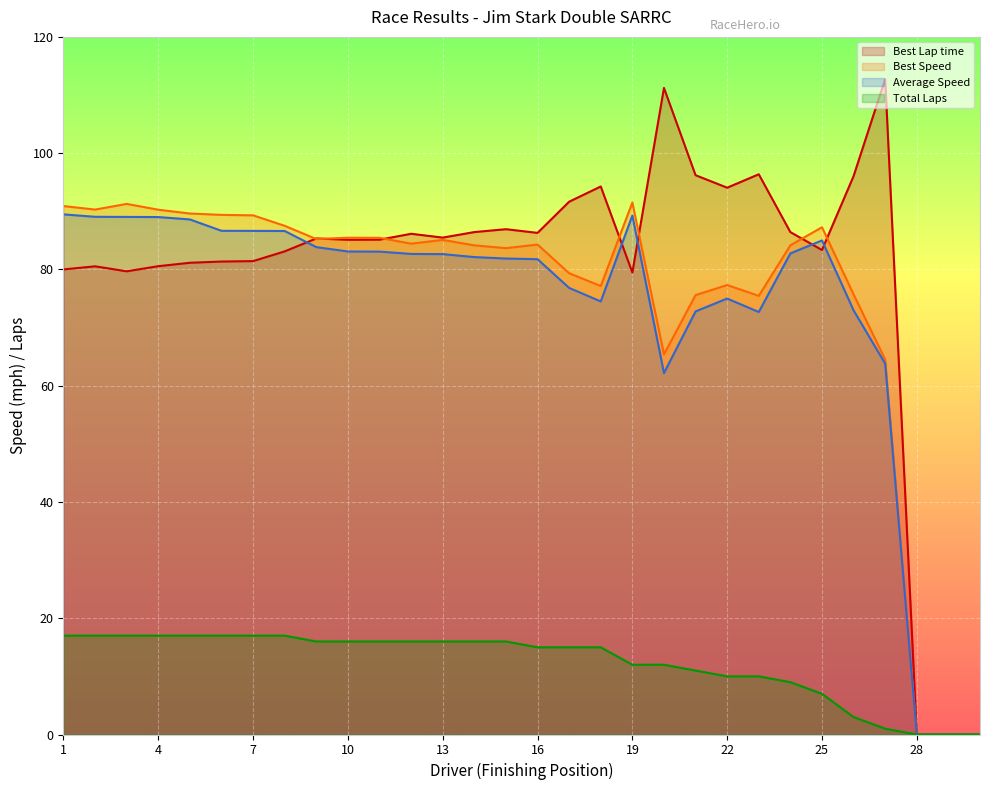

At 22, list the series in order from smallest to largest.

Total Laps, Average Speed, Best Speed, Best Lap time